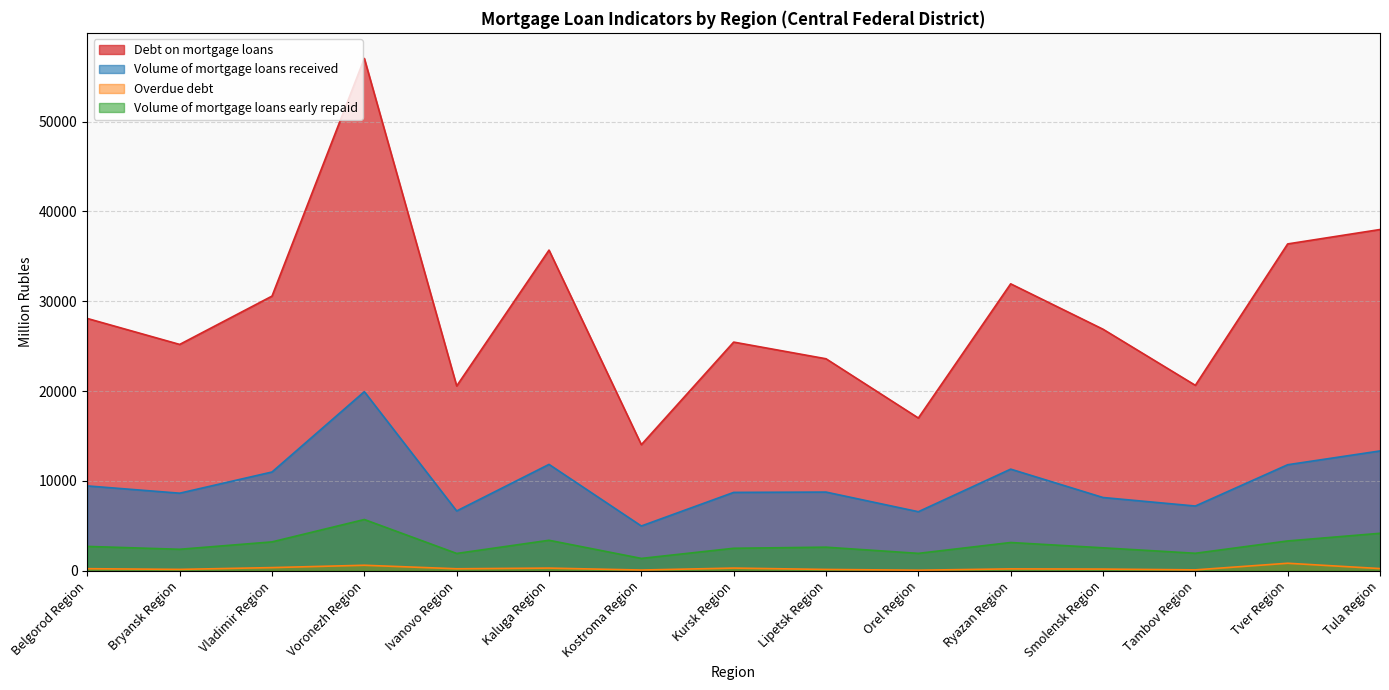

The value of Volume of mortgage loans received at Tula Region is 4218. True or false?

False